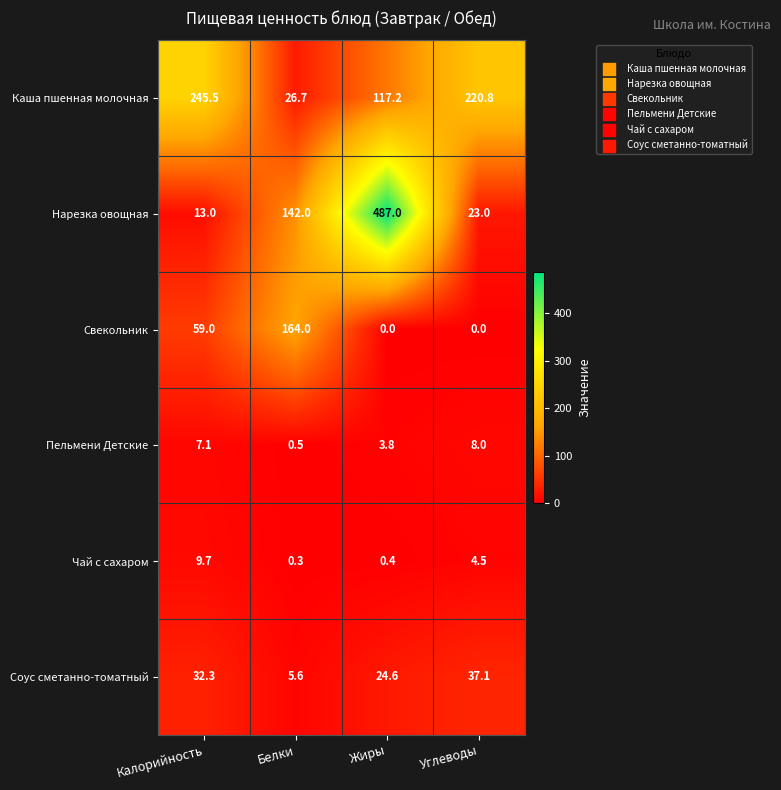

The value of Соус сметанно-томатный at Жиры is 24.6. True or false?

True